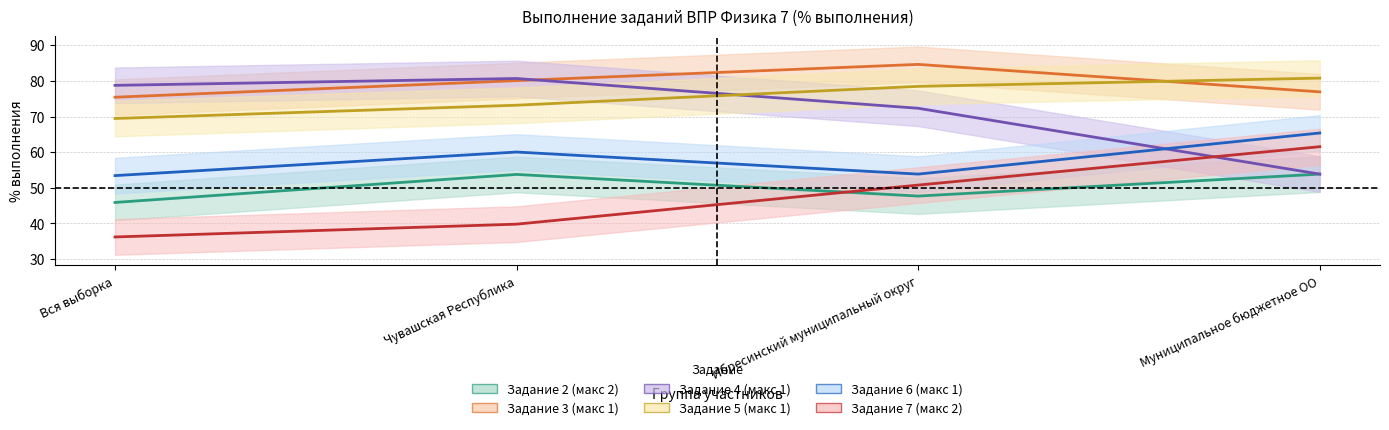

Reading left to right, list all the values displayed in this chart.

Задание 2 (макс 2): Вся выборка=45.9	Чувашская Республика=53.8	Ибресинский муниципальный округ=47.7	Муниципальное бюджетное ОО=53.9
Задание 3 (макс 1): Вся выборка=75.4	Чувашская Республика=80.1	Ибресинский муниципальный округ=84.6	Муниципальное бюджетное ОО=76.9
Задание 4 (макс 1): Вся выборка=78.7	Чувашская Республика=80.7	Ибресинский муниципальный округ=72.3	Муниципальное бюджетное ОО=53.9
Задание 5 (макс 1): Вся выборка=69.5	Чувашская Республика=73.2	Ибресинский муниципальный округ=78.5	Муниципальное бюджетное ОО=80.8
Задание 6 (макс 1): Вся выборка=53.4	Чувашская Республика=60.0	Ибресинский муниципальный округ=53.9	Муниципальное бюджетное ОО=65.4
Задание 7 (макс 2): Вся выборка=36.2	Чувашская Республика=39.8	Ибресинский муниципальный округ=50.8	Муниципальное бюджетное ОО=61.5